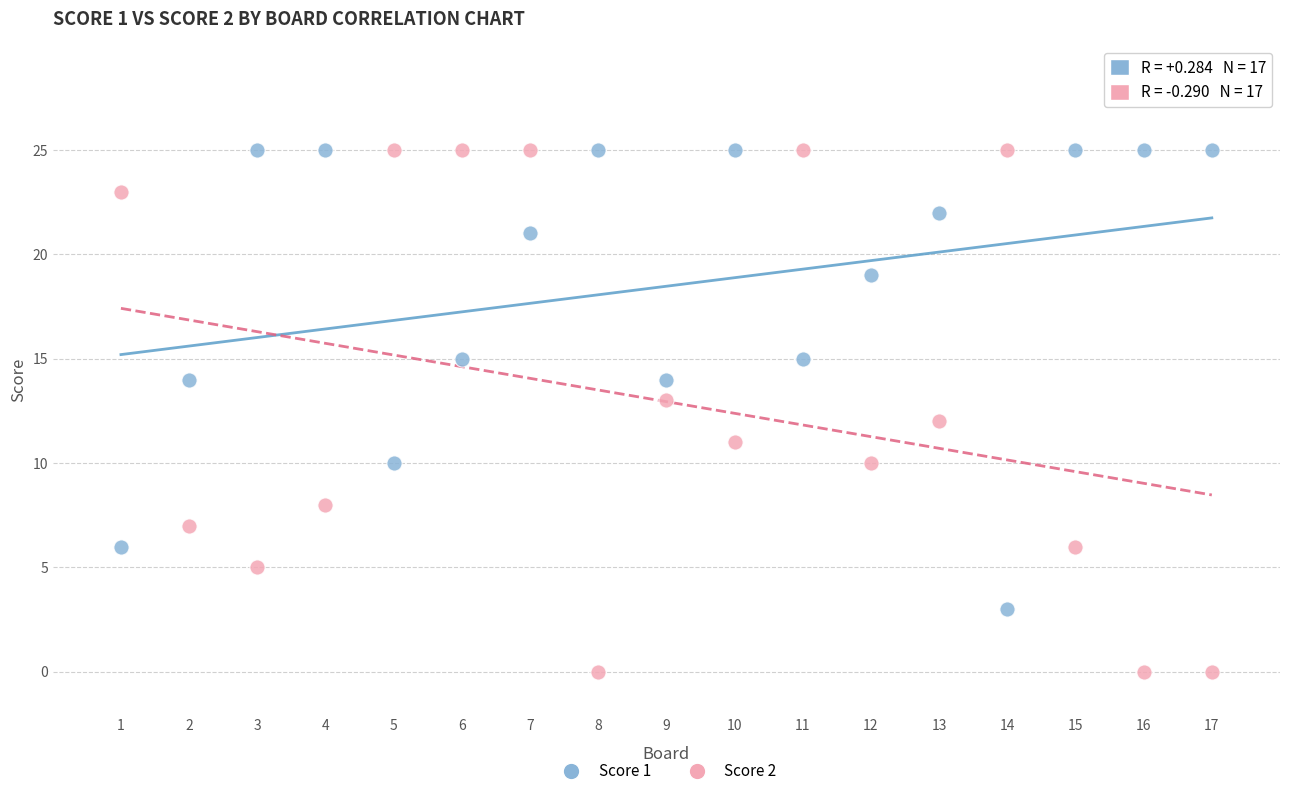

Which series has the largest Y range (max minus min)?

Score 2